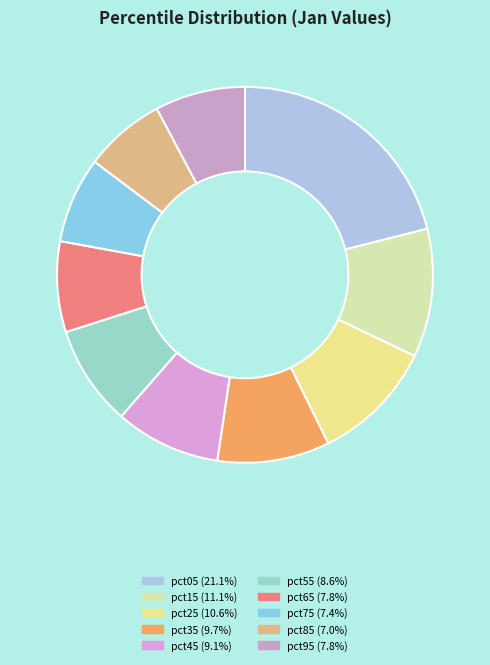

To the nearest percent, what is the average slice percentage?

10%